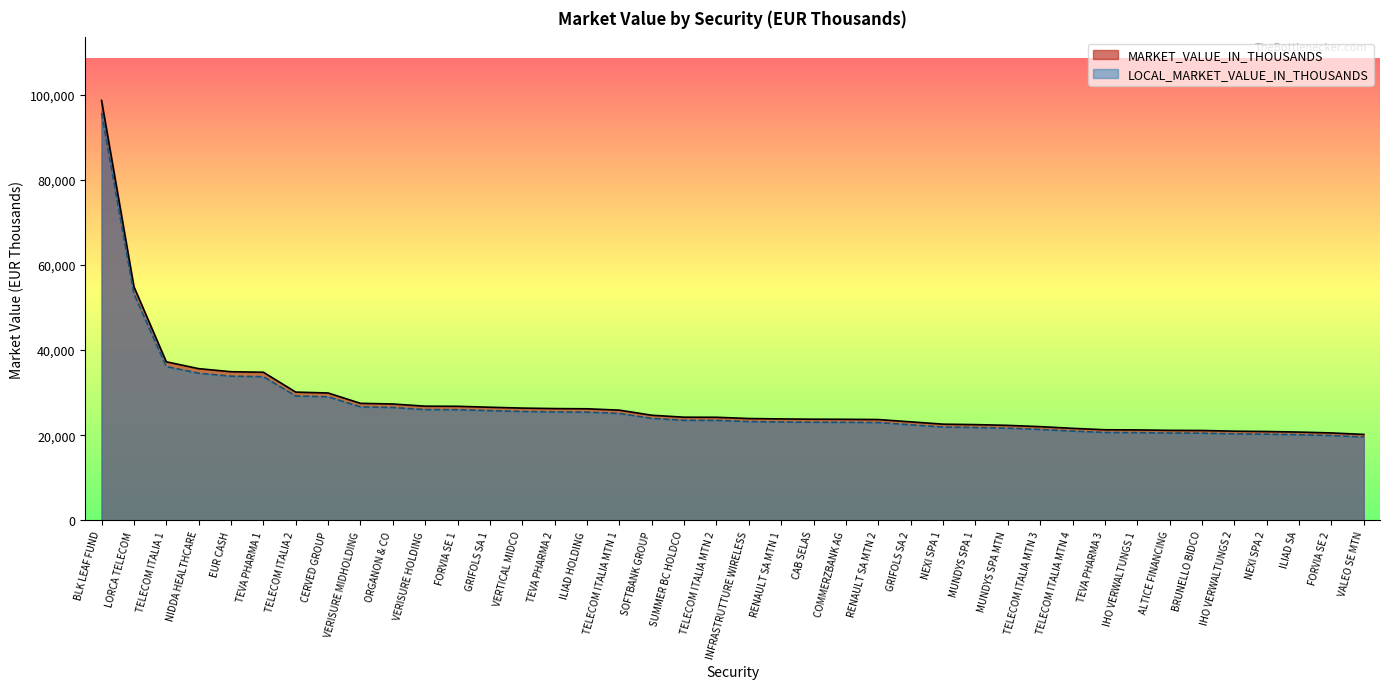

True or false: LOCAL_MARKET_VALUE_IN_THOUSANDS and MARKET_VALUE_IN_THOUSANDS intersect in this chart.

False